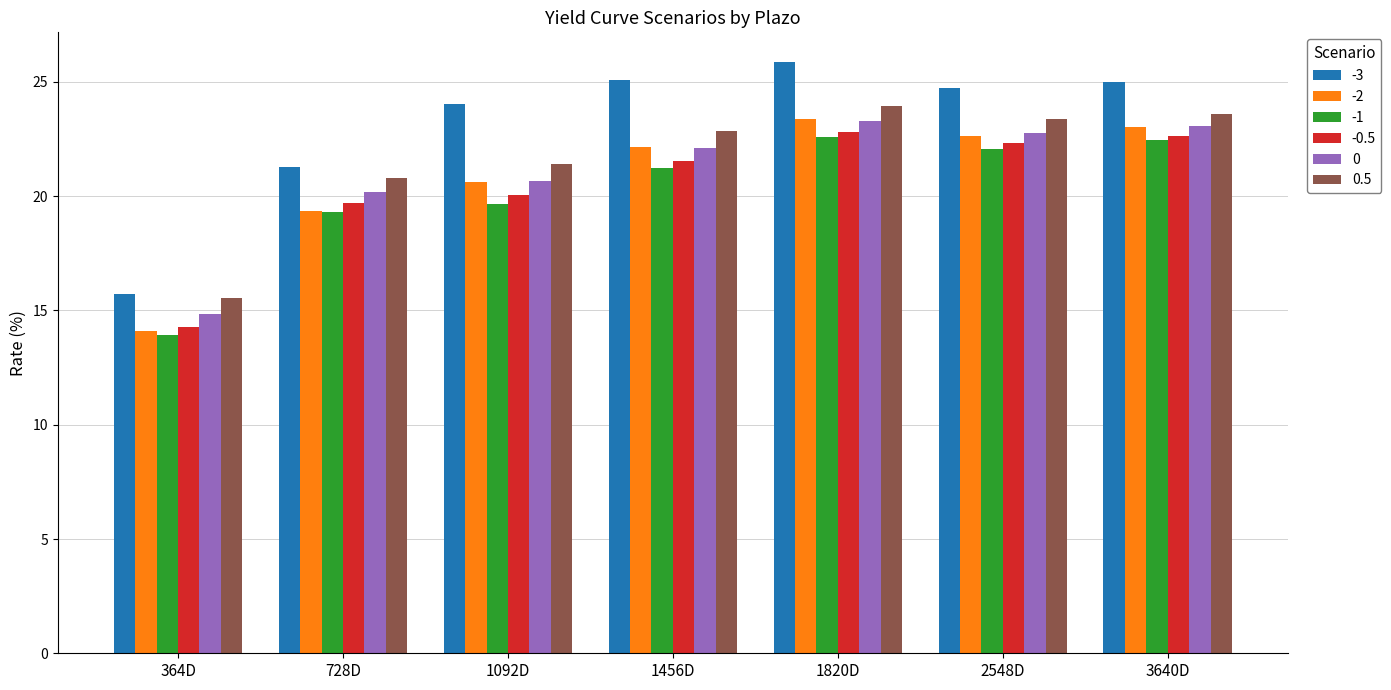

Does the chart contain stacked bars?

No